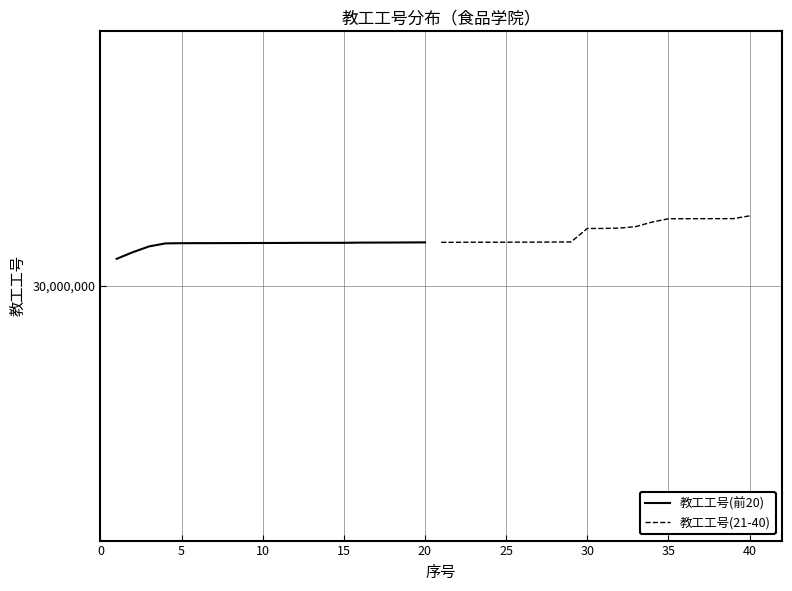

Read the 教工工号(21-40) value at 25, to the nearest 50.

30001700